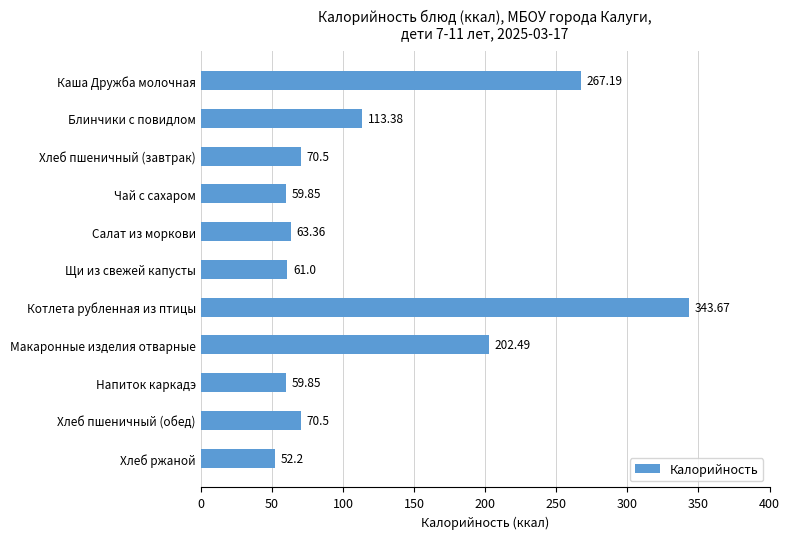

How many bars are there in total?

11